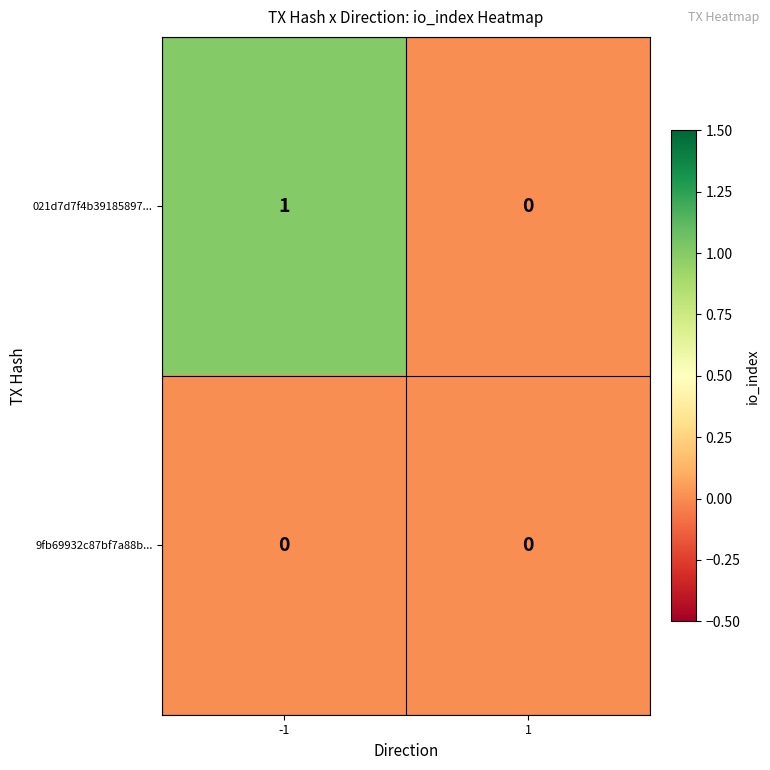

Which series has the largest range (max minus min)?

021d7d7f4b39185897...